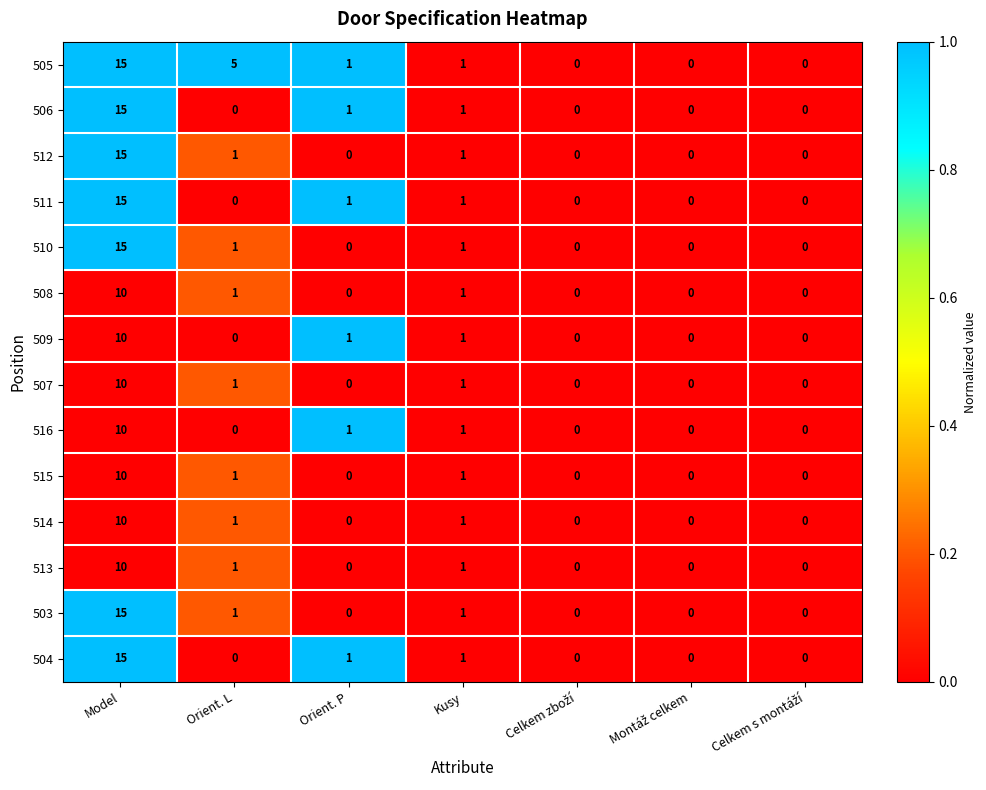

How many data points does each series have?

7